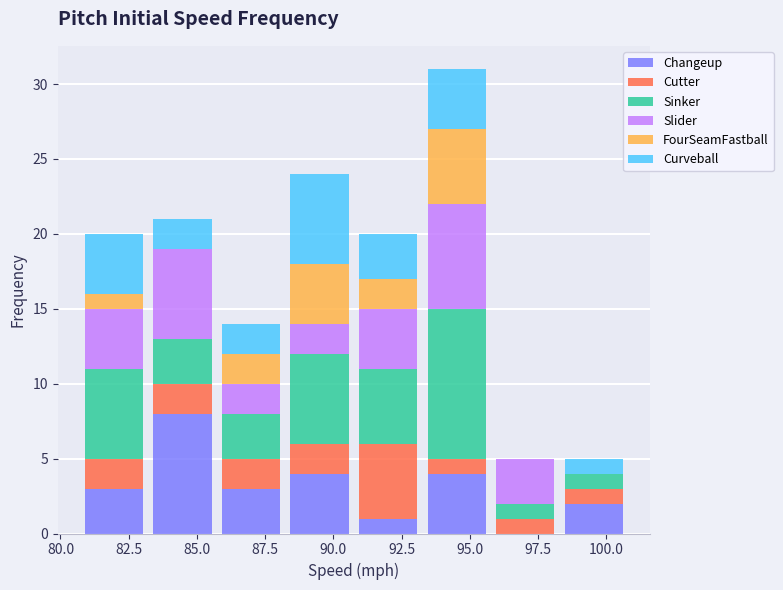

Reading left to right, transcribe this chart: for each stacked bar, give the range it covers on the x-axis and its total height. Neither the bar edges nor the heights are printed on the chart, so give them approximately, as read against the axes.

80.5 to 83.0: 20
83.0 to 85.5: 21
85.5 to 88.0: 14
88.0 to 91.0: 24
91.0 to 93.5: 20
93.5 to 96.0: 31
96.0 to 98.5: 5
98.5 to 101.0: 5